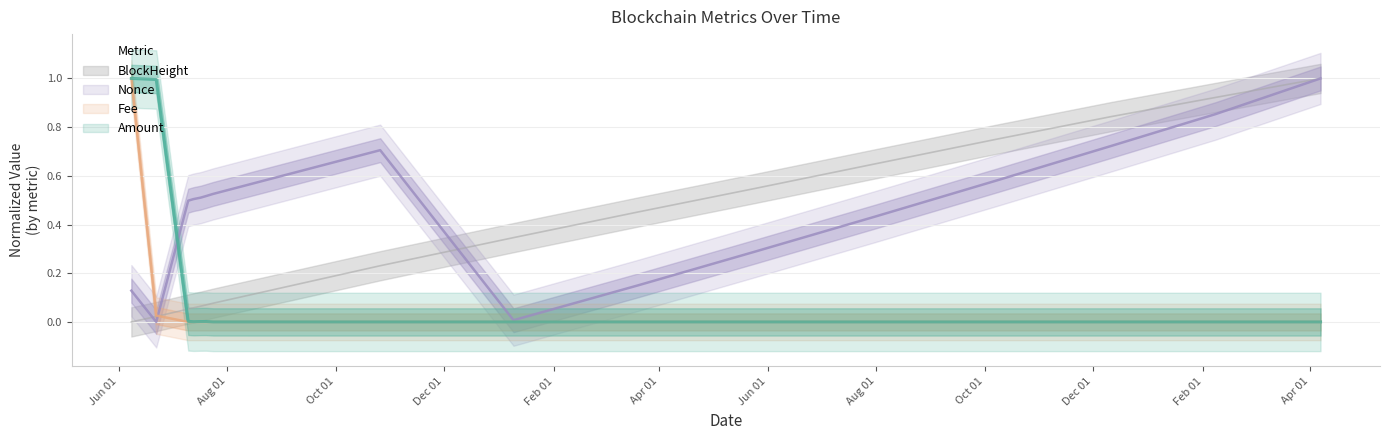

Reading right to left, transcribe all the data shown in this chart.

Amount: 2024-04-07=0.0	2024-02-08=0.0	2023-12-11=0.0	2023-10-09=0.0	2023-07-31=0.0	2023-05-25=0.0	2023-03-20=0.0	2023-01-09=0.0	2022-10-26=0.0	2022-07-24=0.0	2022-07-20=0.0	2022-07-17=0.0	2022-07-13=0.0	2022-07-10=0.0	2022-06-22=1.0	2022-06-08=1.0
Fee: 2024-04-07=0.0	2024-02-08=0.0	2023-12-11=0.0	2023-10-09=0.0	2023-07-31=0.0	2023-05-25=0.0	2023-03-20=0.0	2023-01-09=0.0	2022-10-26=0.0	2022-07-24=0.0	2022-07-20=0.0	2022-07-17=0.0	2022-07-13=0.0	2022-07-10=0.0	2022-06-22=0.0	2022-06-08=1.0
Nonce_scaled: 2024-04-07=1.0	2024-02-08=0.9	2023-12-11=0.7	2023-10-09=0.6	2023-07-31=0.4	2023-05-25=0.3	2023-03-20=0.2	2023-01-09=0.0	2022-10-26=0.7	2022-07-24=0.5	2022-07-20=0.5	2022-07-17=0.5	2022-07-13=0.5	2022-07-10=0.5	2022-06-22=0.0	2022-06-08=0.1
BlockHeight_scaled: 2024-04-07=1.0	2024-02-08=0.9	2023-12-11=0.8	2023-10-09=0.8	2023-07-31=0.6	2023-05-25=0.5	2023-03-20=0.5	2023-01-09=0.3	2022-10-26=0.2	2022-07-24=0.1	2022-07-20=0.1	2022-07-17=0.1	2022-07-13=0.1	2022-07-10=0.1	2022-06-22=0.0	2022-06-08=0.0